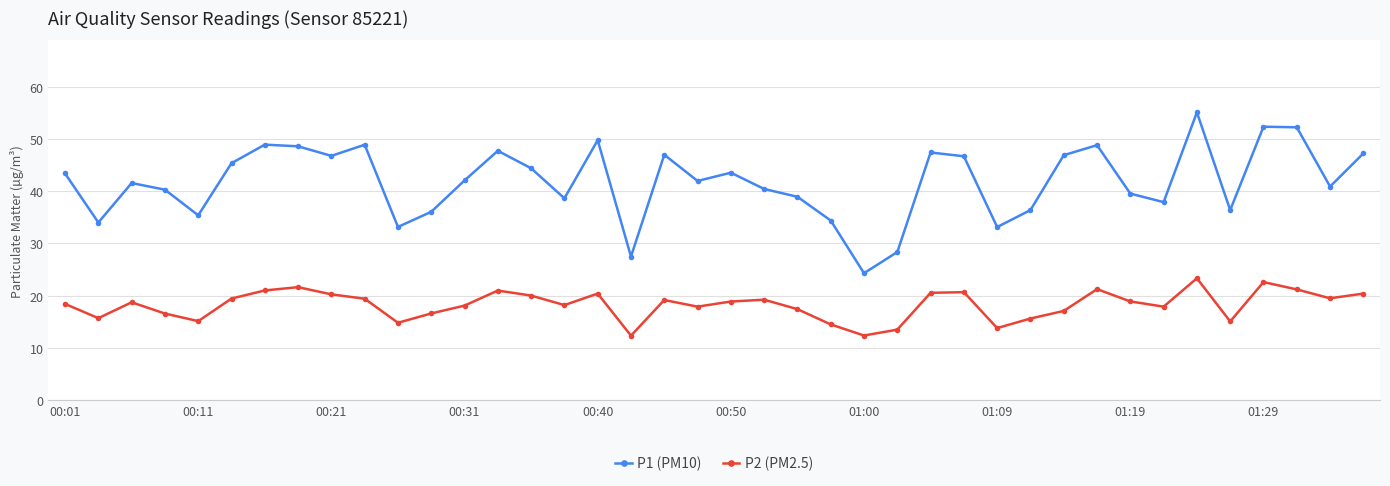

List the series in order of their overall mean, highest first.

P1 (PM10), P2 (PM2.5)